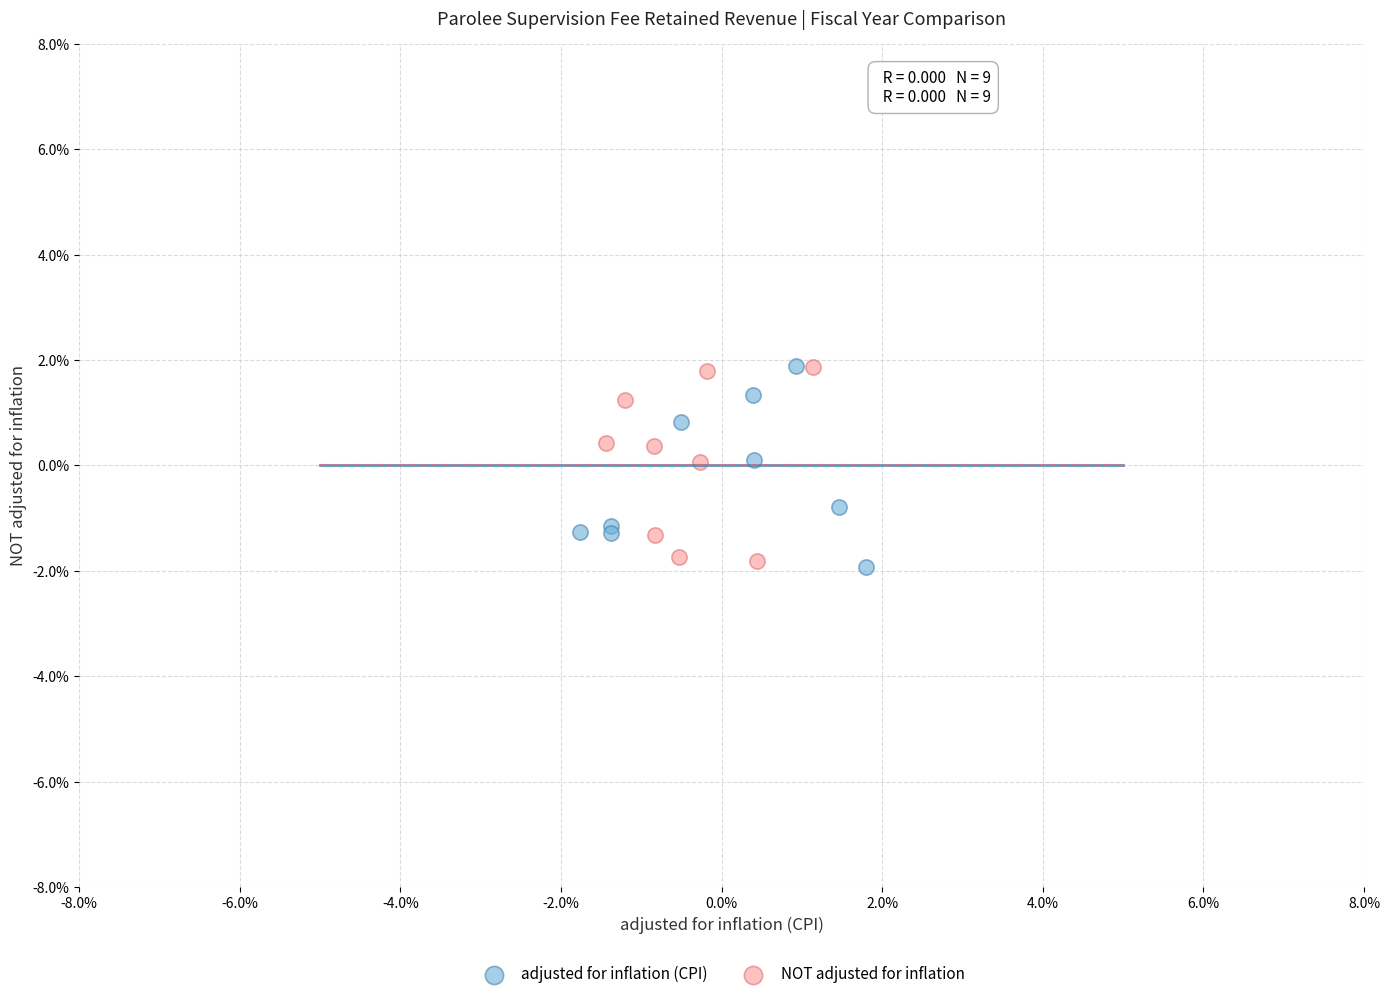

What are all the series names shown in the legend?

adjusted for inflation (CPI), NOT adjusted for inflation